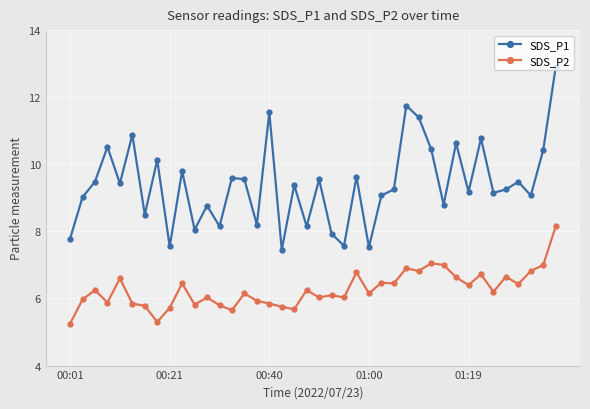

List the series in order of their overall mean, highest first.

SDS_P1, SDS_P2